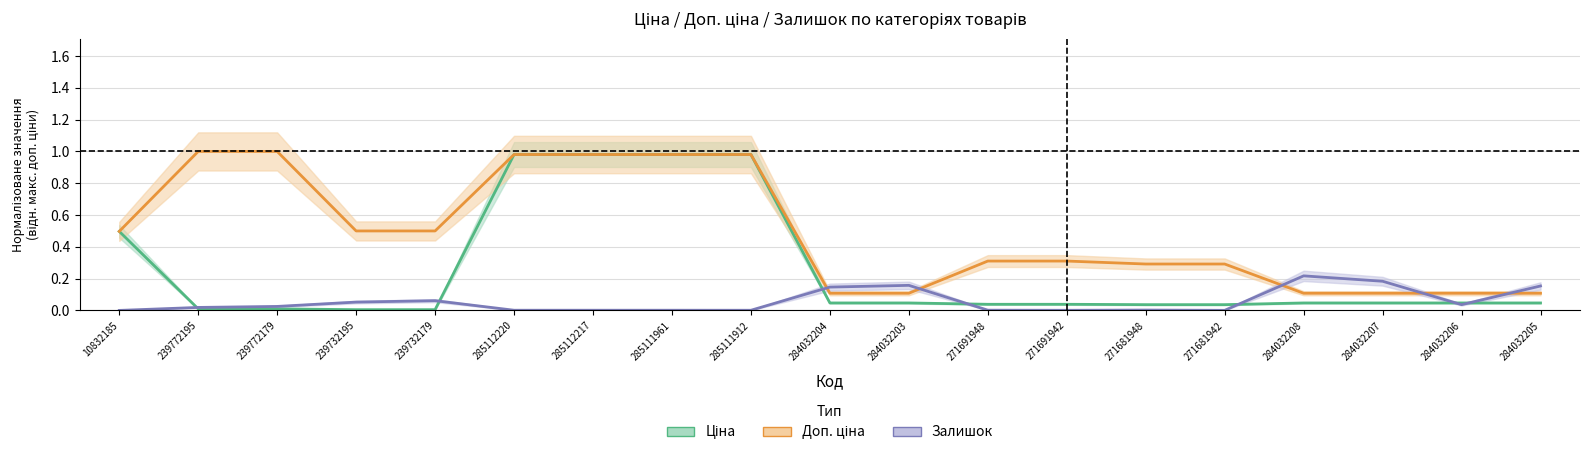

Reading right to left, extract all data points from this chart.

Ціна: 284032205=0.0	284032206=0.0	284032207=0.0	284032208=0.0	271681942=0.0	271681948=0.0	271691942=0.0	271691948=0.0	284032203=0.0	284032204=0.0	285111912=1.0	285111961=1.0	285112217=1.0	285112220=1.0	239732179=0.0	239732195=0.0	239772179=0.0	239772195=0.0	10832185=0.5
Доп. ціна: 284032205=0.1	284032206=0.1	284032207=0.1	284032208=0.1	271681942=0.3	271681948=0.3	271691942=0.3	271691948=0.3	284032203=0.1	284032204=0.1	285111912=1.0	285111961=1.0	285112217=1.0	285112220=1.0	239732179=0.5	239732195=0.5	239772179=1.0	239772195=1.0	10832185=0.5
Залишок: 284032205=0.2	284032206=0.0	284032207=0.2	284032208=0.2	271681942=0.0	271681948=0.0	271691942=0.0	271691948=0.0	284032203=0.2	284032204=0.1	285111912=0.0	285111961=0.0	285112217=0.0	285112220=0.0	239732179=0.1	239732195=0.1	239772179=0.0	239772195=0.0	10832185=0.0